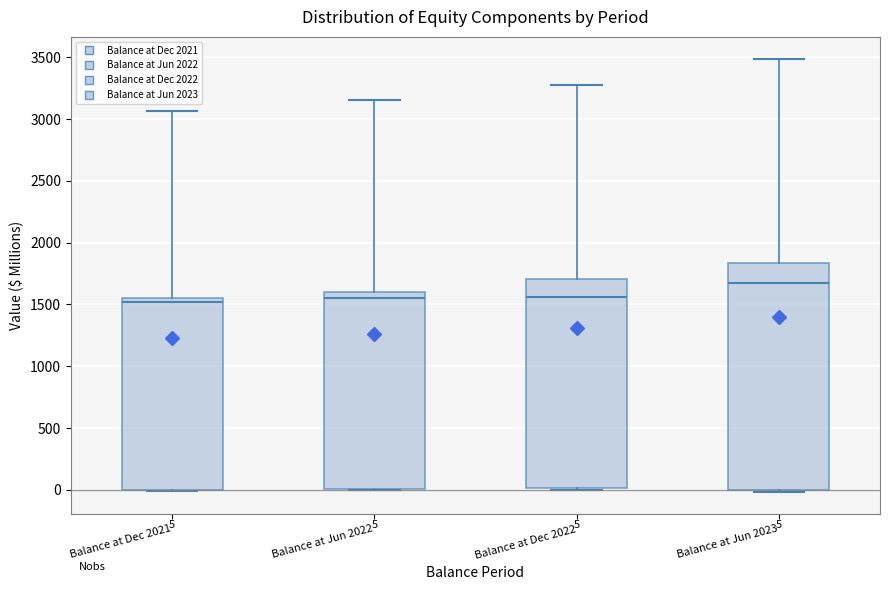

Which box has the highest median line?

Balance at Jun 2023